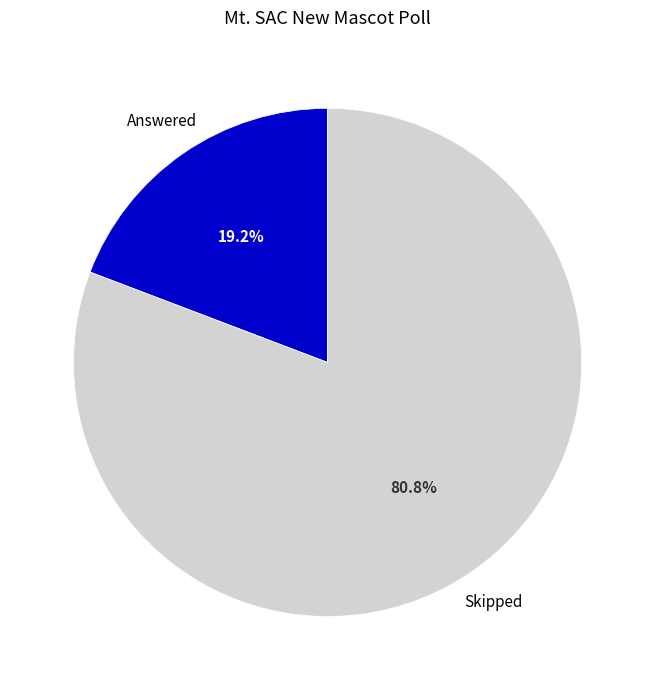

To the nearest percent, what is the difference between the Answered and Skipped slice percentages?

62%